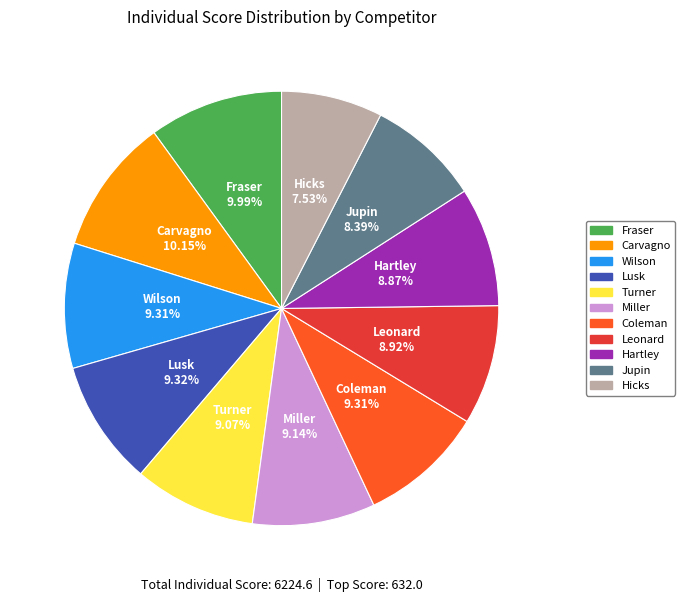

Combined, what portion of the pie is Lusk and Fraser?

19.3%